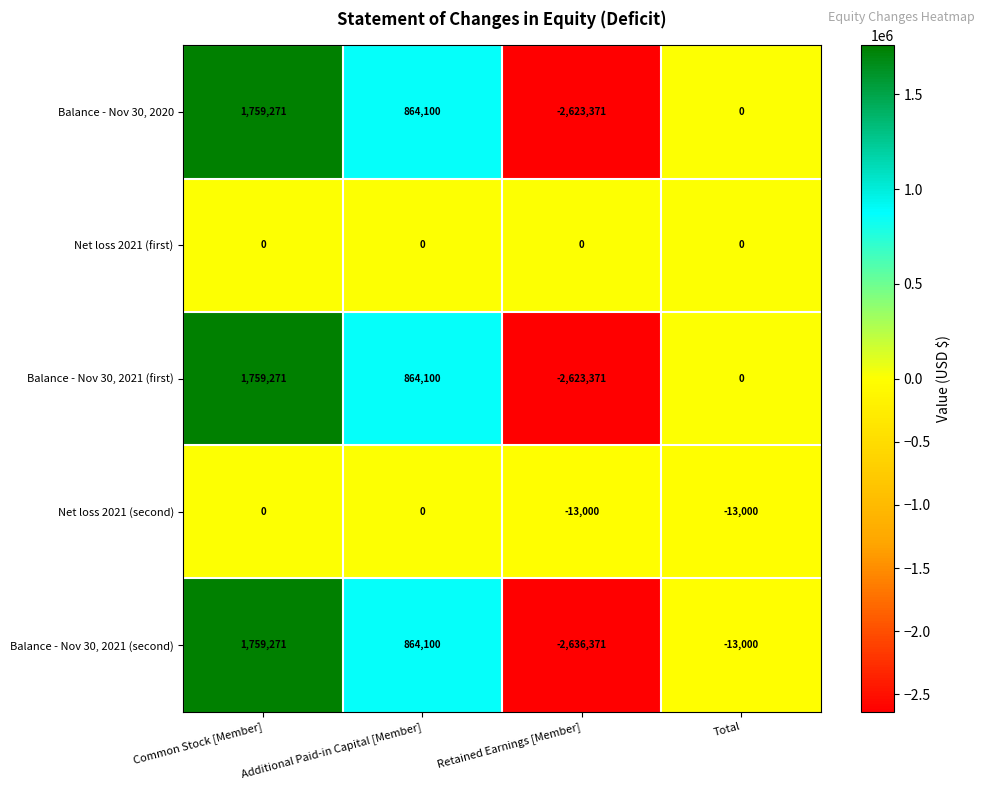

What is the minimum value shown in the chart?

-2636371